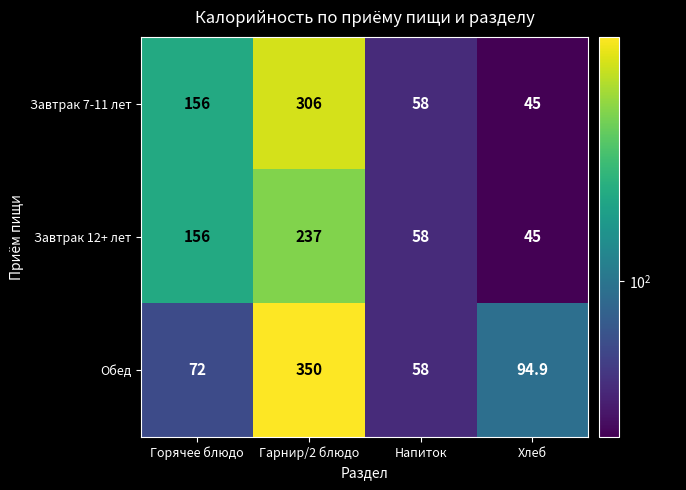

What is the total value across all series at Напиток?

174.0